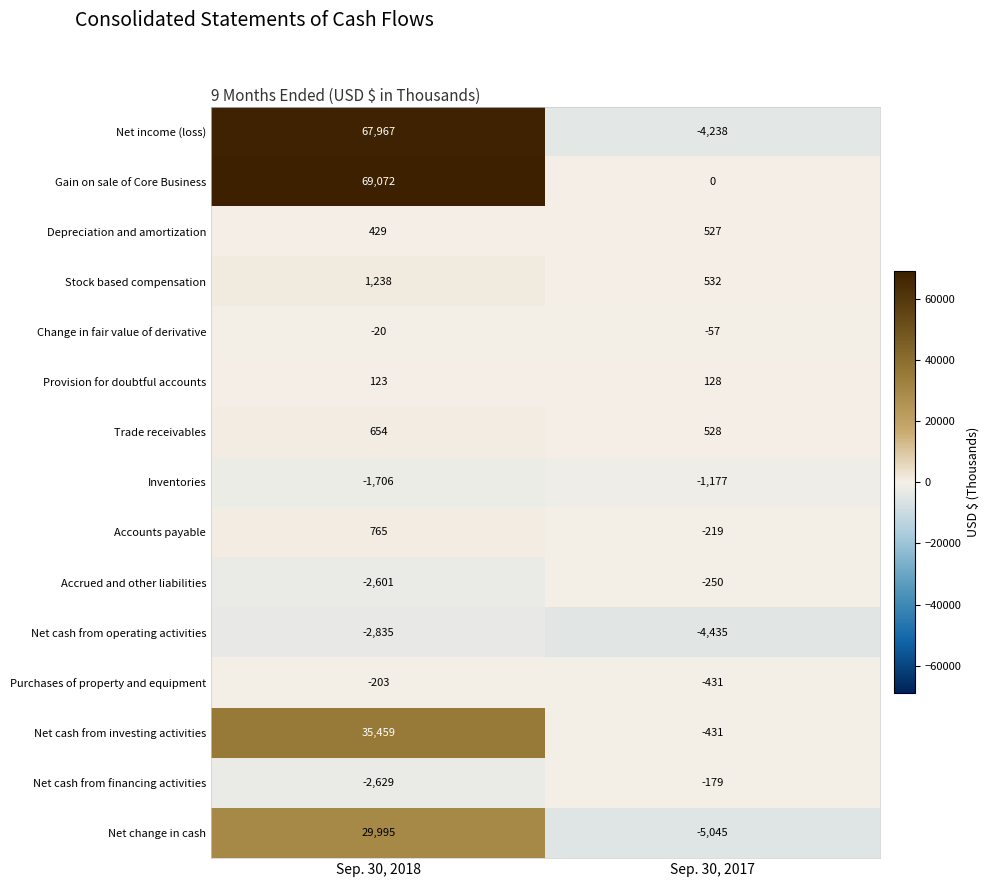

Reading right to left, transcribe all the data shown in this chart.

Net income (loss): Sep. 30, 2017=-4238	Sep. 30, 2018=67967
Gain on sale of Core Business: Sep. 30, 2017=0	Sep. 30, 2018=69072
Depreciation and amortization: Sep. 30, 2017=527	Sep. 30, 2018=429
Stock based compensation: Sep. 30, 2017=532	Sep. 30, 2018=1238
Change in fair value of derivative: Sep. 30, 2017=-57	Sep. 30, 2018=-20
Provision for doubtful accounts: Sep. 30, 2017=128	Sep. 30, 2018=123
Trade receivables: Sep. 30, 2017=528	Sep. 30, 2018=654
Inventories: Sep. 30, 2017=-1177	Sep. 30, 2018=-1706
Accounts payable: Sep. 30, 2017=-219	Sep. 30, 2018=765
Accrued and other liabilities: Sep. 30, 2017=-250	Sep. 30, 2018=-2601
Net cash from operating activities: Sep. 30, 2017=-4435	Sep. 30, 2018=-2835
Purchases of property and equipment: Sep. 30, 2017=-431	Sep. 30, 2018=-203
Net cash from investing activities: Sep. 30, 2017=-431	Sep. 30, 2018=35459
Net cash from financing activities: Sep. 30, 2017=-179	Sep. 30, 2018=-2629
Net change in cash: Sep. 30, 2017=-5045	Sep. 30, 2018=29995